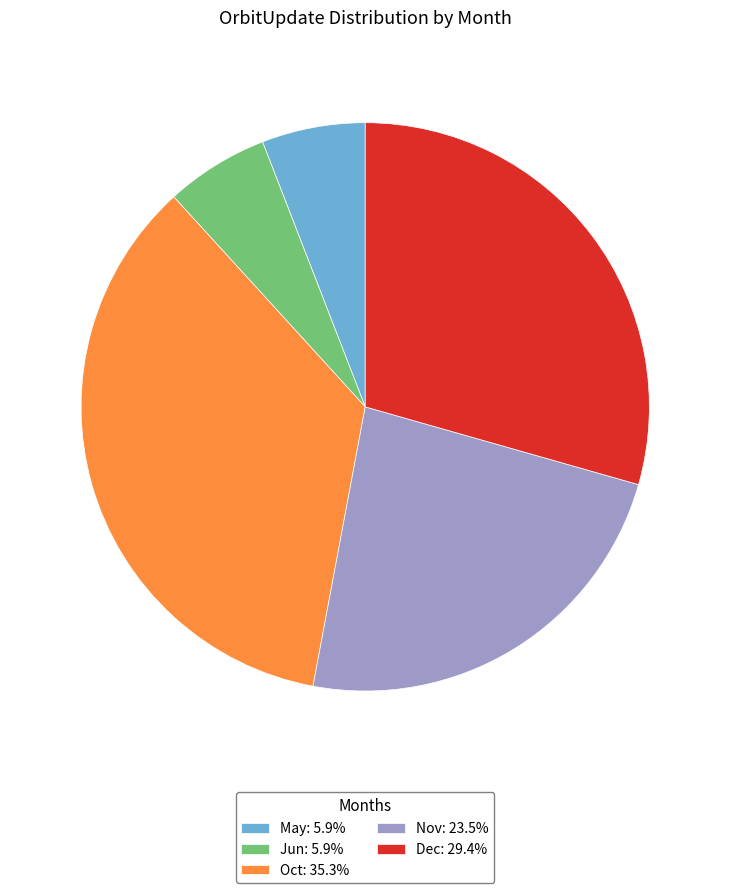

Combined, do Nov: 23.5% and Jun: 5.9% account for over 50%?

No